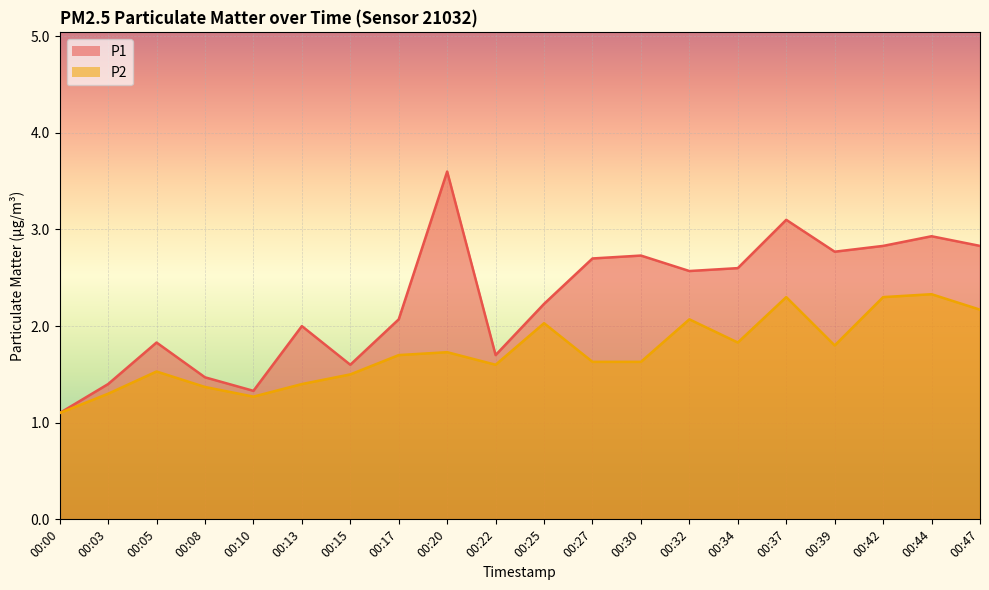

At which label does P1 first exceed 2?

00:17